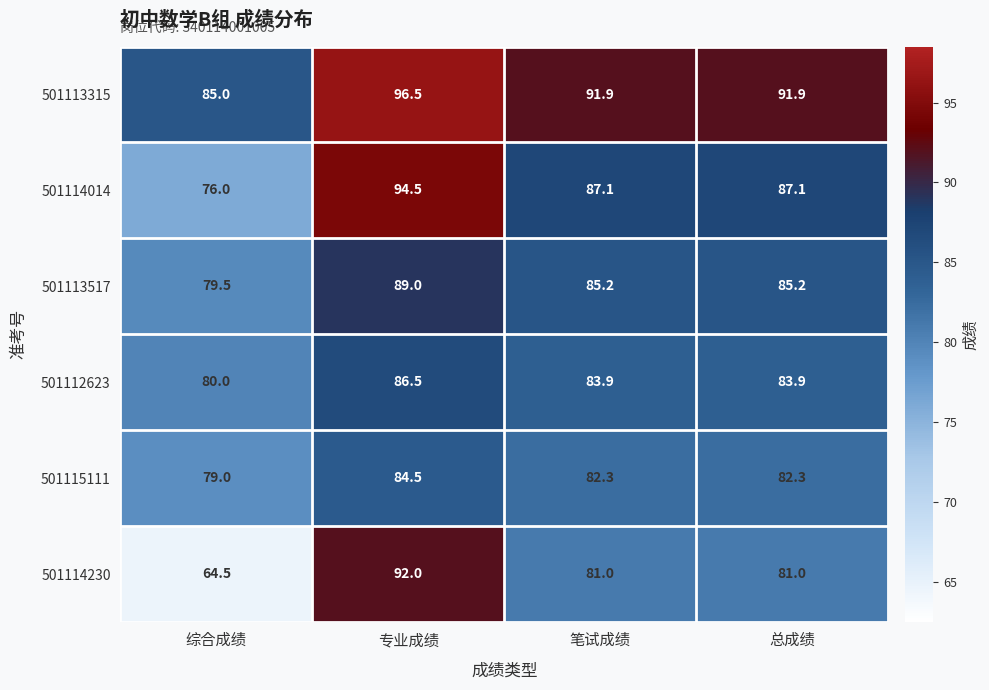

What is the approximate value of 501113315 at 总成绩?

91.9